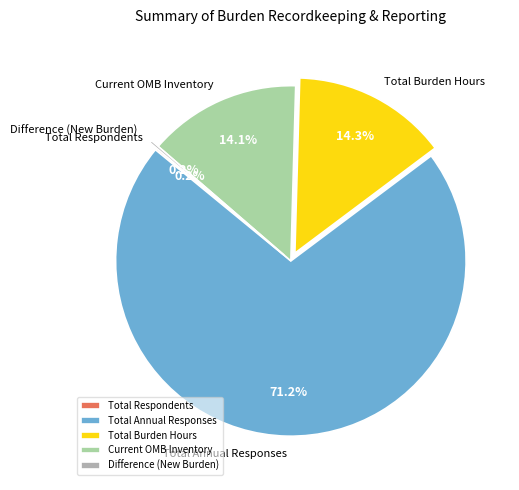

Which slice represents more than half of the pie?

Total Annual Responses